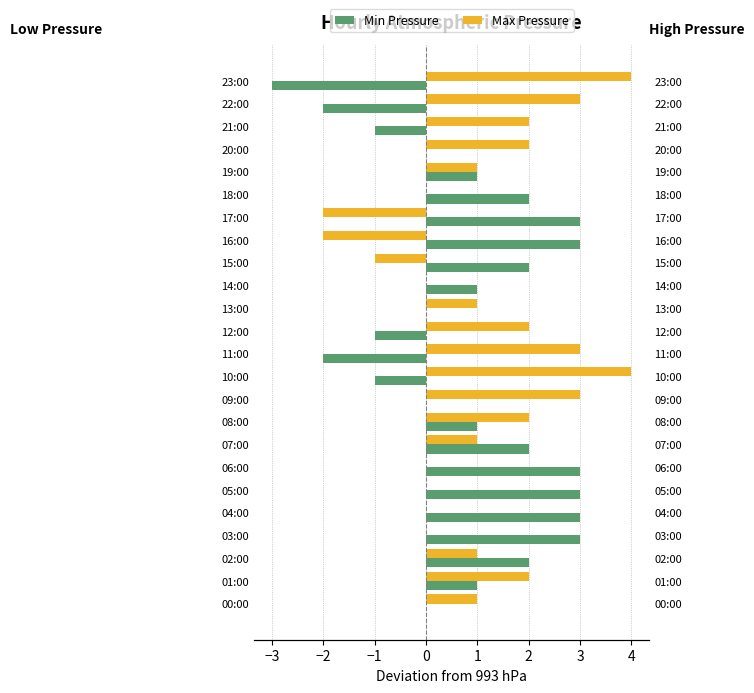

What is the lowest value of the Min Pressure series?

-3